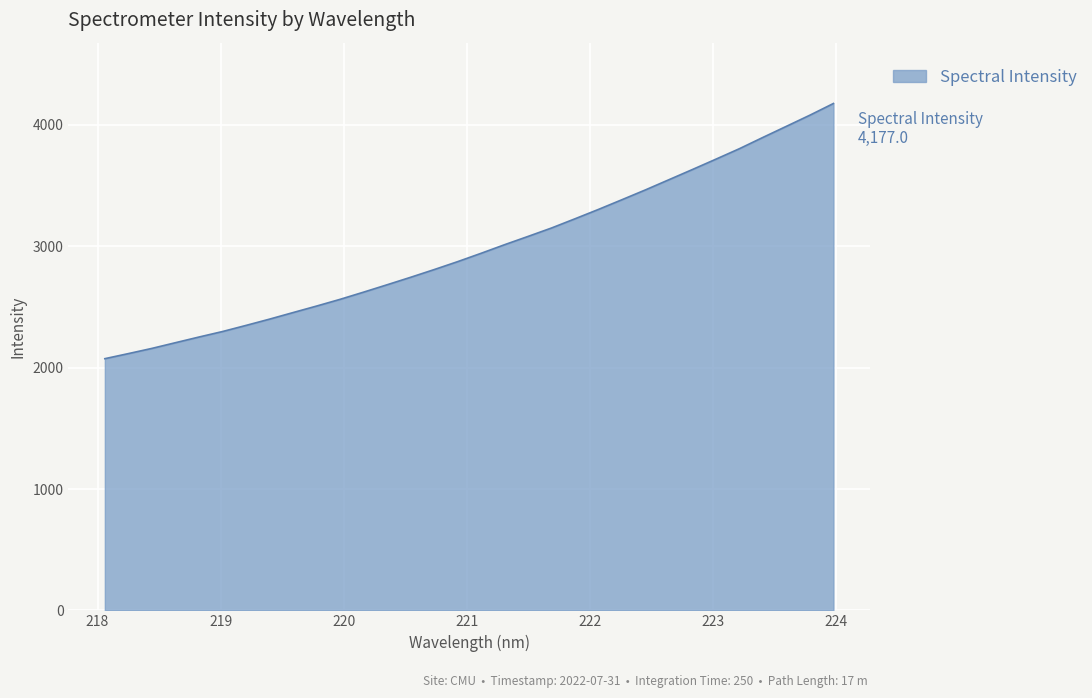

True or false: the data has more than 1 interior local peaks.

False